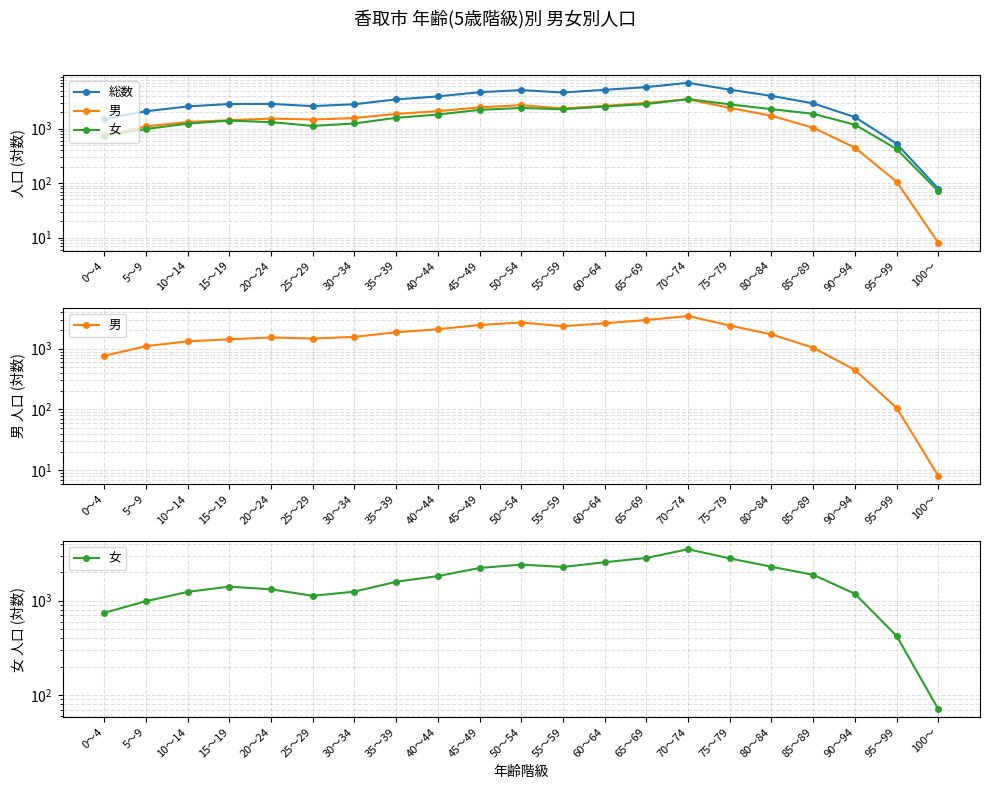

What is the difference between the maximum and second lowest values in the 女 series?

3075